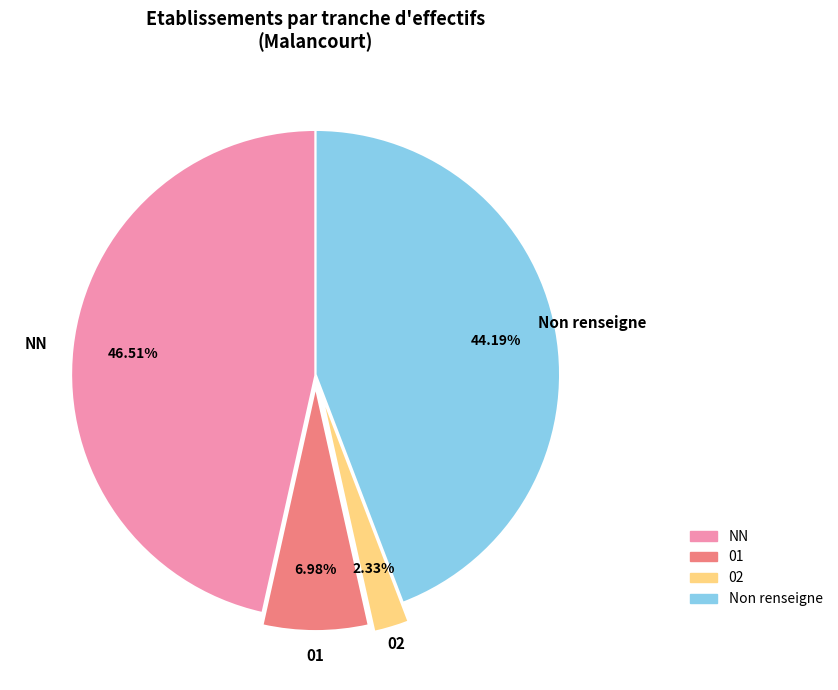

Between 02 and NN, which is larger?

NN